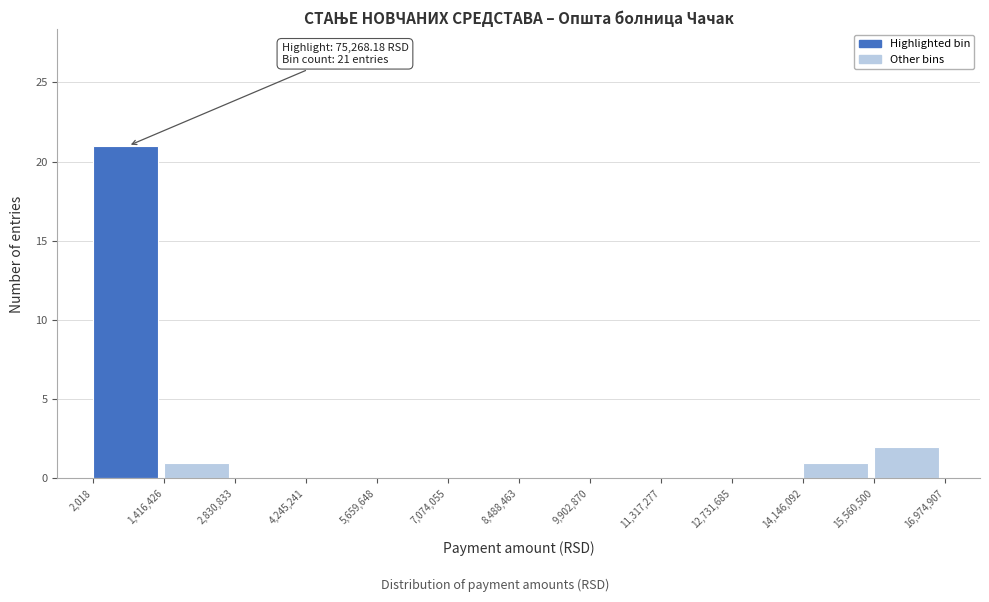

Which range on the x-axis has the tallest bar?

2,018 to 1,416,426